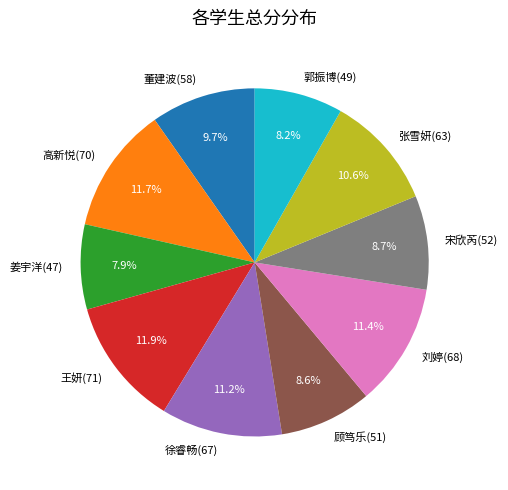

The 徐睿畅(67) slice represents 11% of the pie. True or false?

True